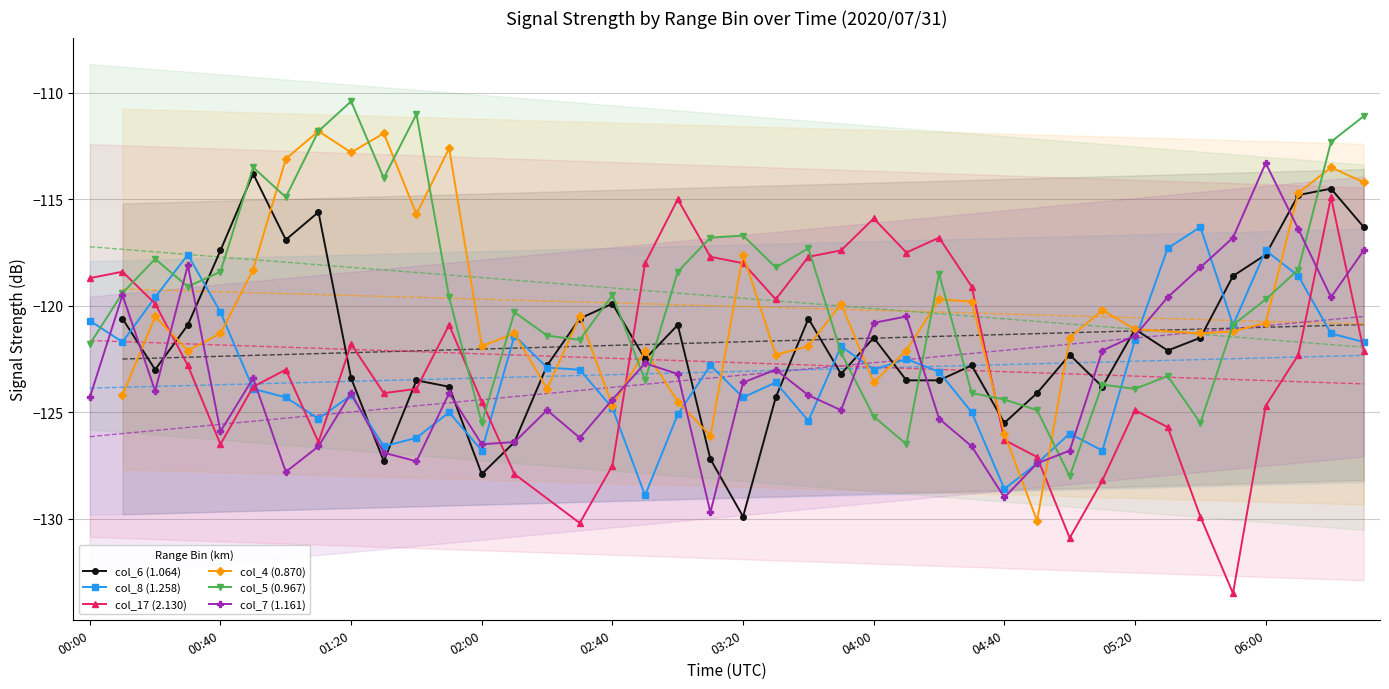

True or false: col_7 (1.161) has a value of -212.2 at 02:40.

False